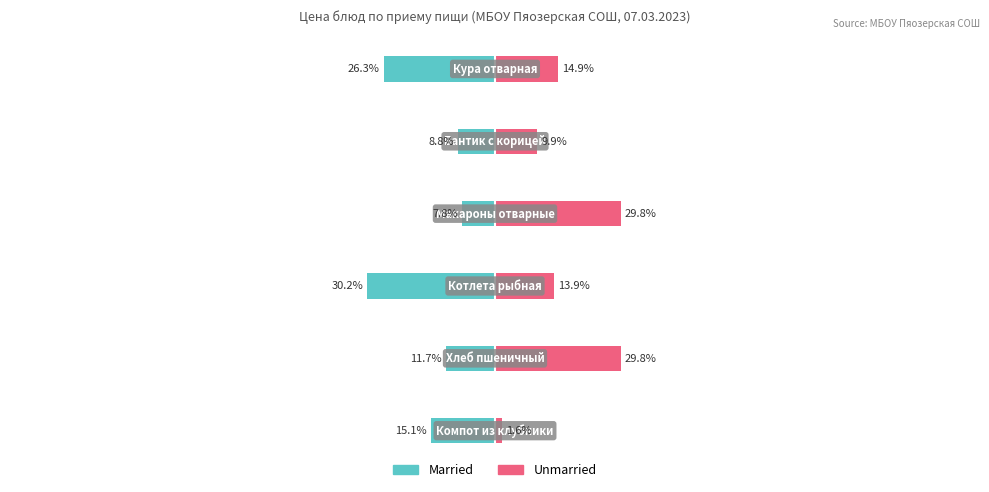

What is the difference between the maximum and minimum values in the Unmarried series?

28.2